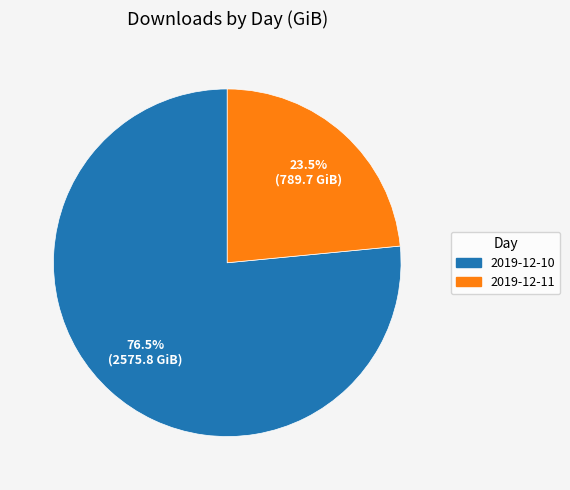

Count the number of slices in the pie.

2